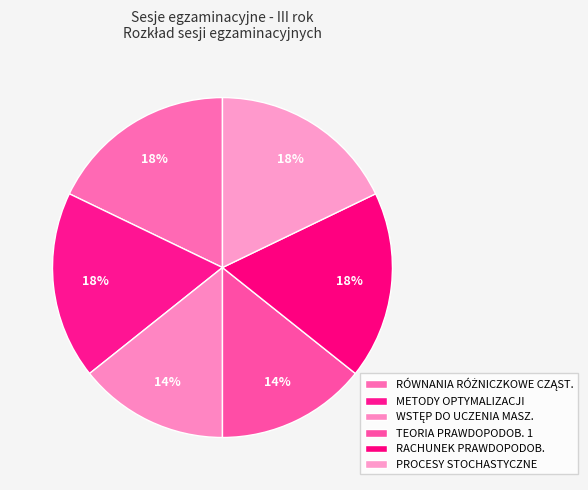

Does PROCESY STOCHASTYCZNE represent more than half of the total?

No